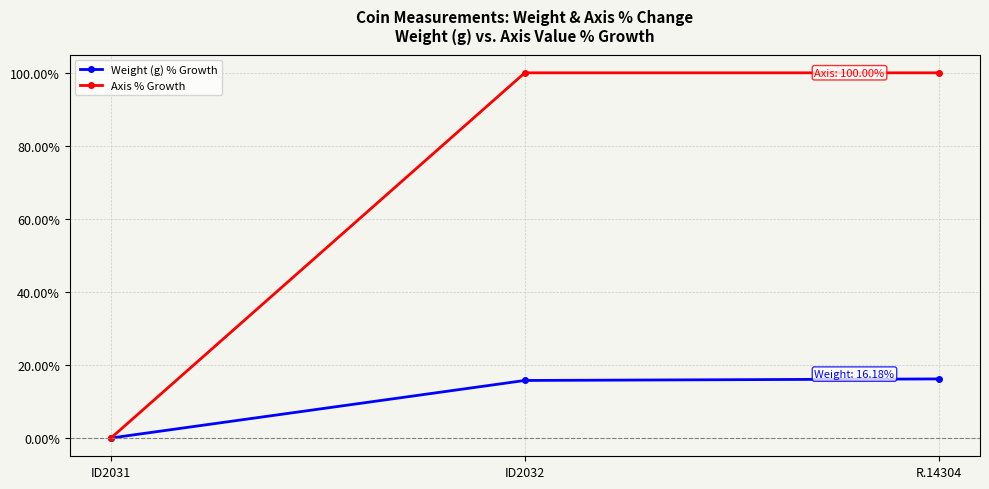

Which series has the widest spread of values?

Axis % Growth